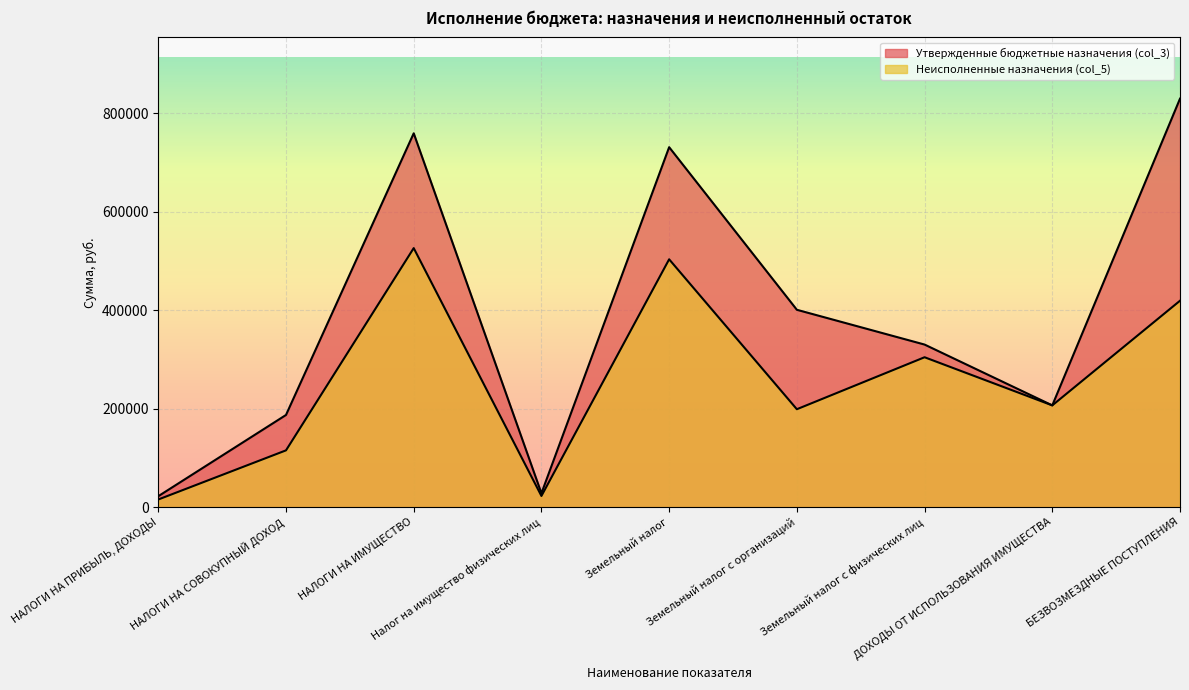

Reading right to left, extract all data points from this chart.

Утвержденные бюджетные назначения (col_3): БЕЗВОЗМЕЗДНЫЕ ПОСТУПЛЕНИЯ=830103.0	ДОХОДЫ ОТ ИСПОЛЬЗОВАНИЯ ИМУЩЕСТВА=206839.0	Земельный налог с физических лиц=330428.0	Земельный налог с организаций=401102.0	Земельный налог=731530.0	Налог на имущество физических лиц=28191.0	НАЛОГИ НА ИМУЩЕСТВО=759721.0	НАЛОГИ НА СОВОКУПНЫЙ ДОХОД=187367.0	НАЛОГИ НА ПРИБЫЛЬ, ДОХОДЫ=22270.0
Неисполненные назначения (col_5): БЕЗВОЗМЕЗДНЫЕ ПОСТУПЛЕНИЯ=419490.8	ДОХОДЫ ОТ ИСПОЛЬЗОВАНИЯ ИМУЩЕСТВА=206839.0	Земельный налог с физических лиц=304651.1	Земельный налог с организаций=199031.0	Земельный налог=503682.1	Налог на имущество физических лиц=22750.2	НАЛОГИ НА ИМУЩЕСТВО=526432.4	НАЛОГИ НА СОВОКУПНЫЙ ДОХОД=115439.5	НАЛОГИ НА ПРИБЫЛЬ, ДОХОДЫ=15581.5